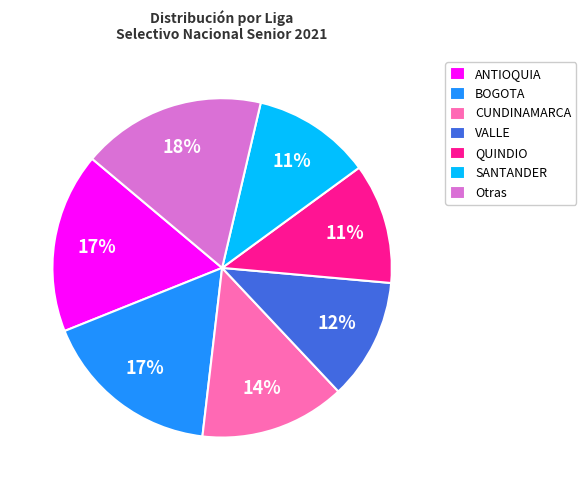

Count the number of slices in the pie.

7